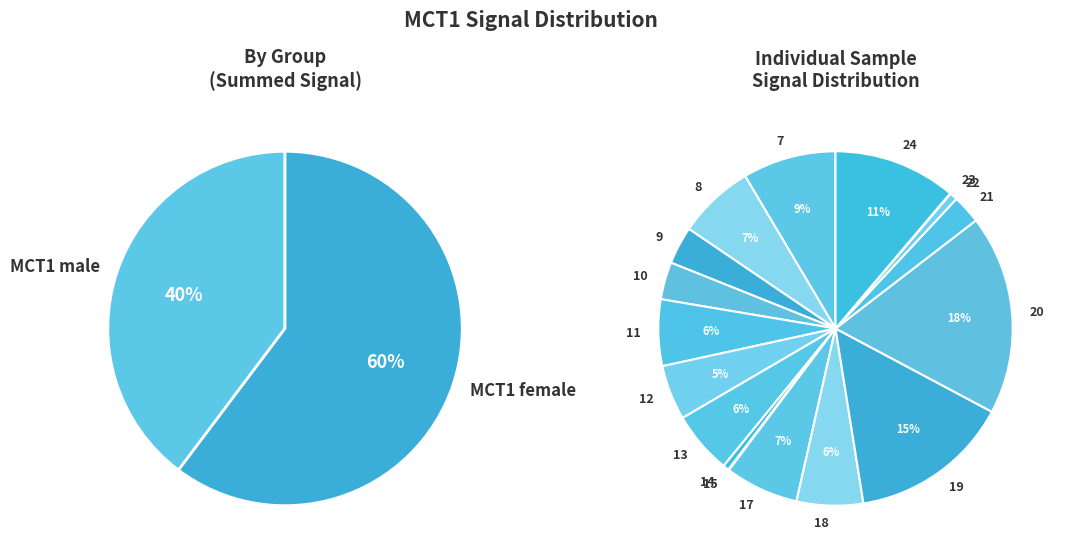

Does any single category account for the majority?

No